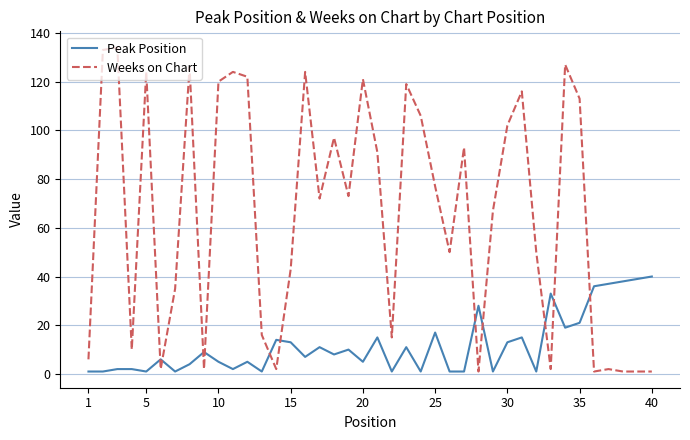

Which series ends up on top after the final intersection of Weeks on Chart and Peak Position?

Peak Position